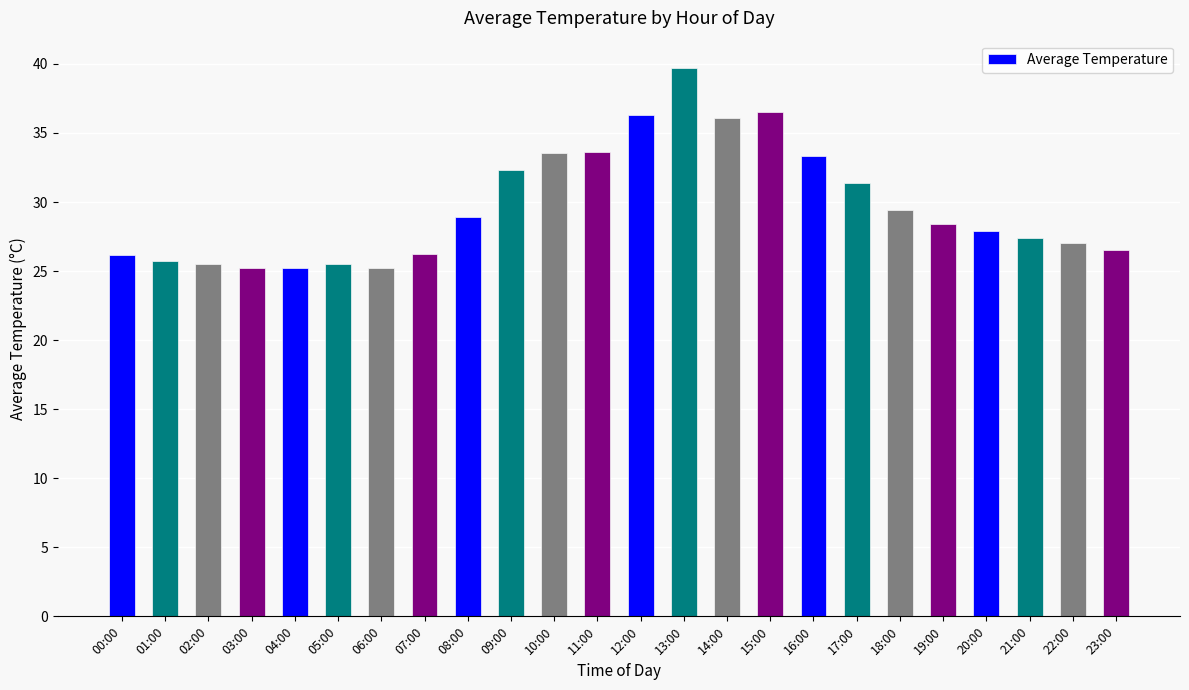

What is the value of the 3rd bar from the left?

25.5